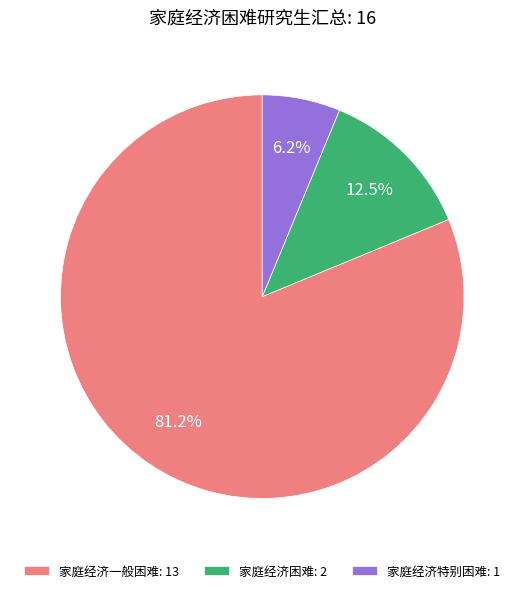

Count the number of slices in the pie.

3